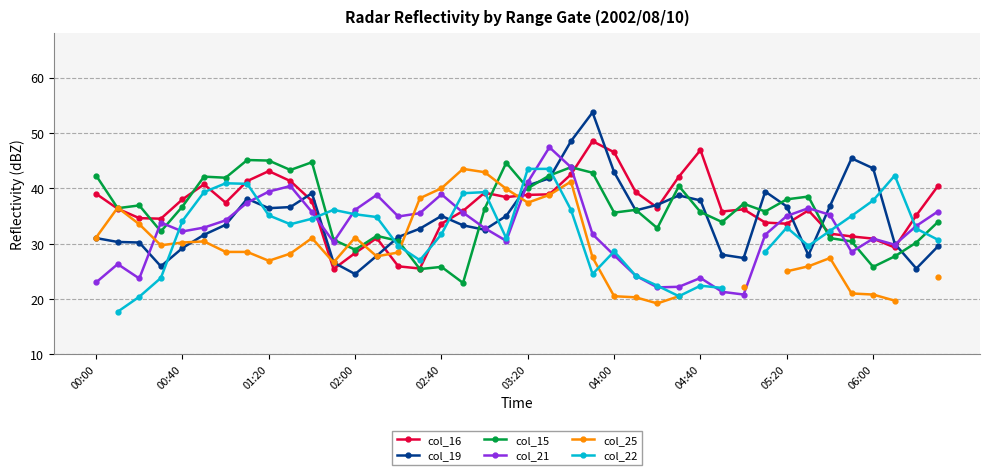

Which series has the largest total across all categories?

col_16